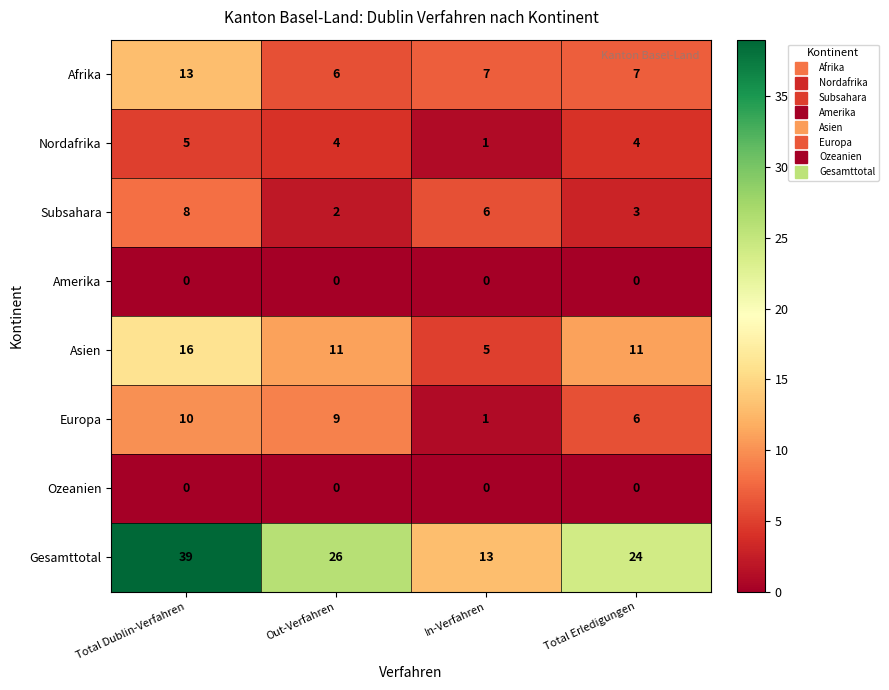

How many Afrika values are between 7 and 13?

3